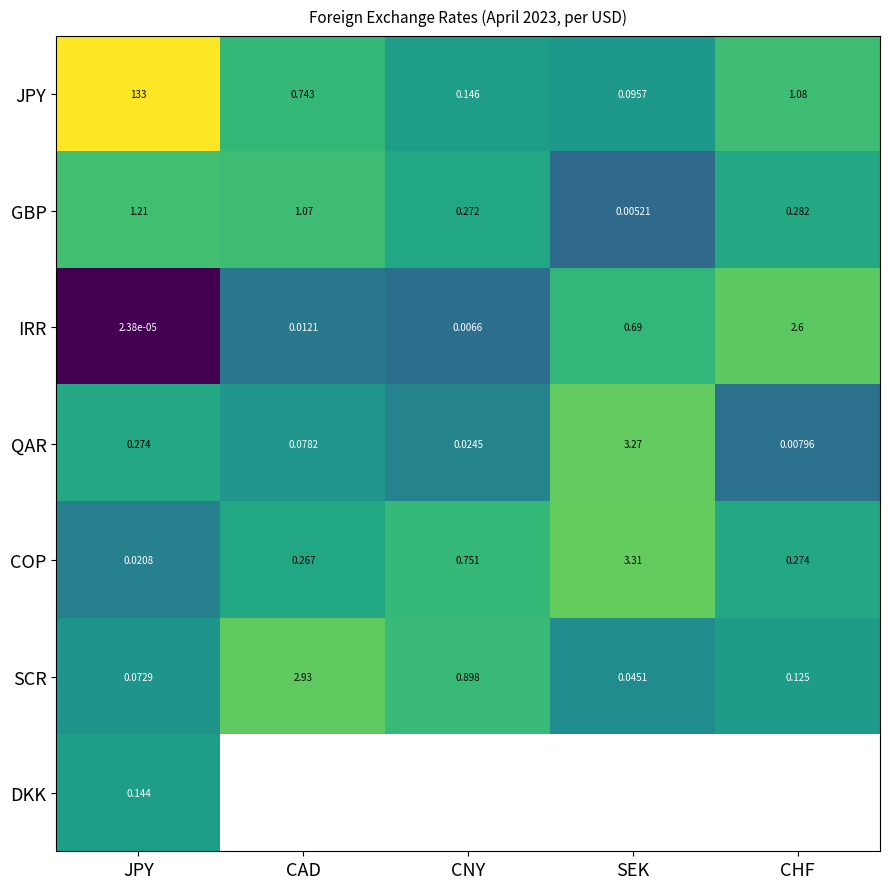

Which category has the highest value in the GBP series?

JPY